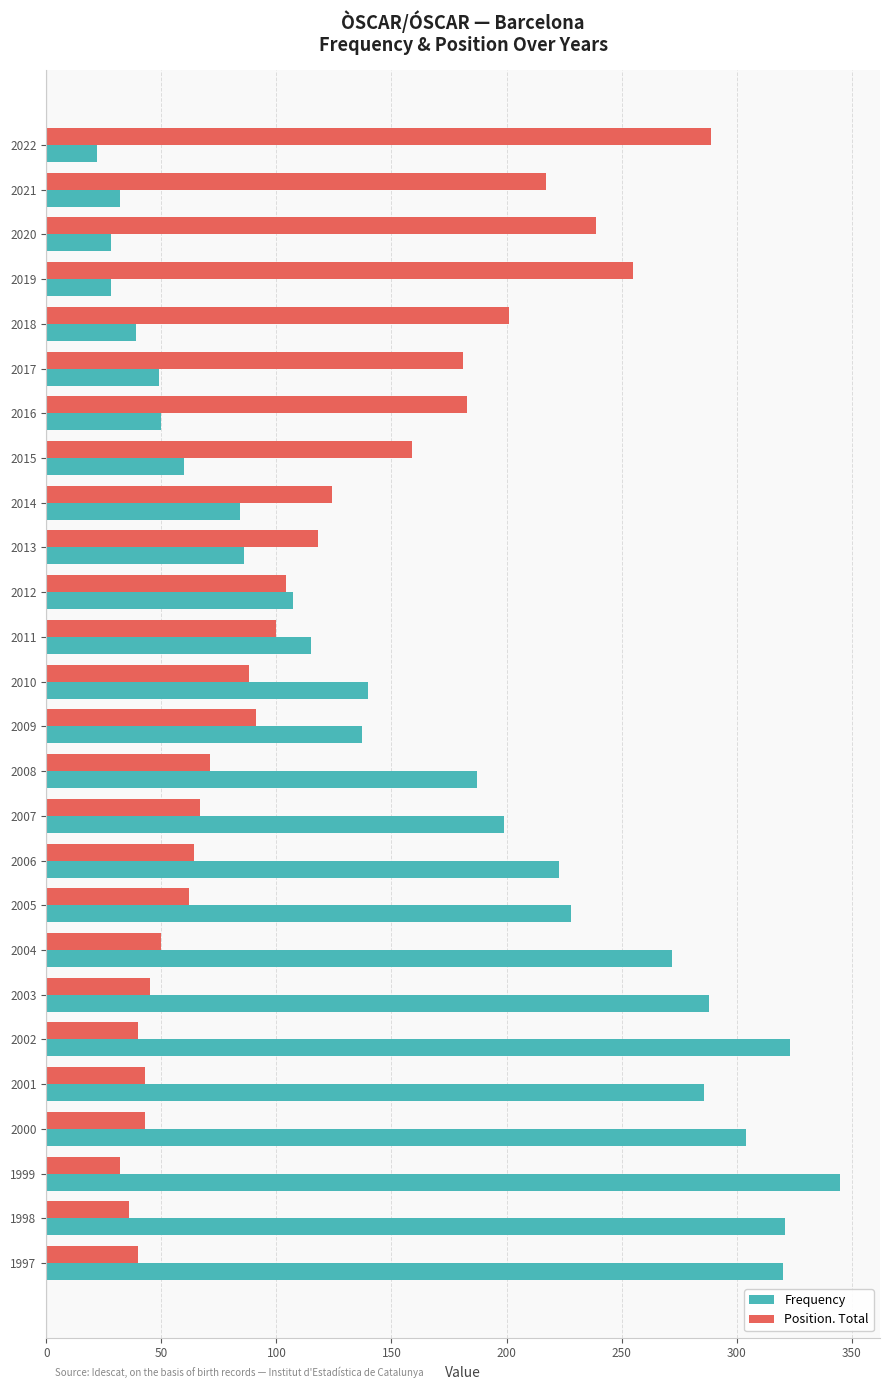

What is the difference between the maximum and minimum values in the Position. Total series?

257